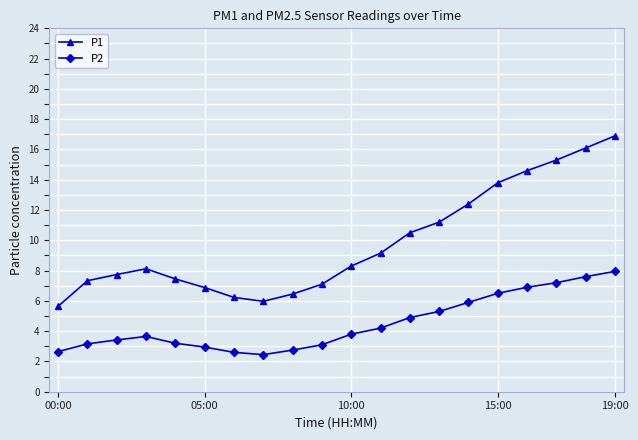

What is the average value of the P2 series?

4.5